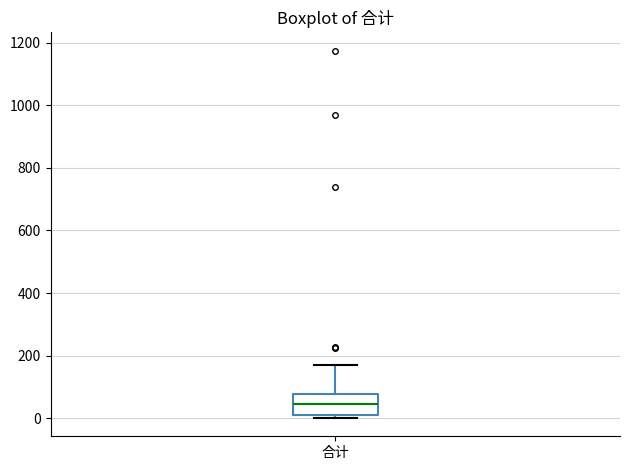

Where does the median line of the box for 合计 sit on the y-axis? The values are not printed on the chart, so give them approximately, as read against the axis.

40